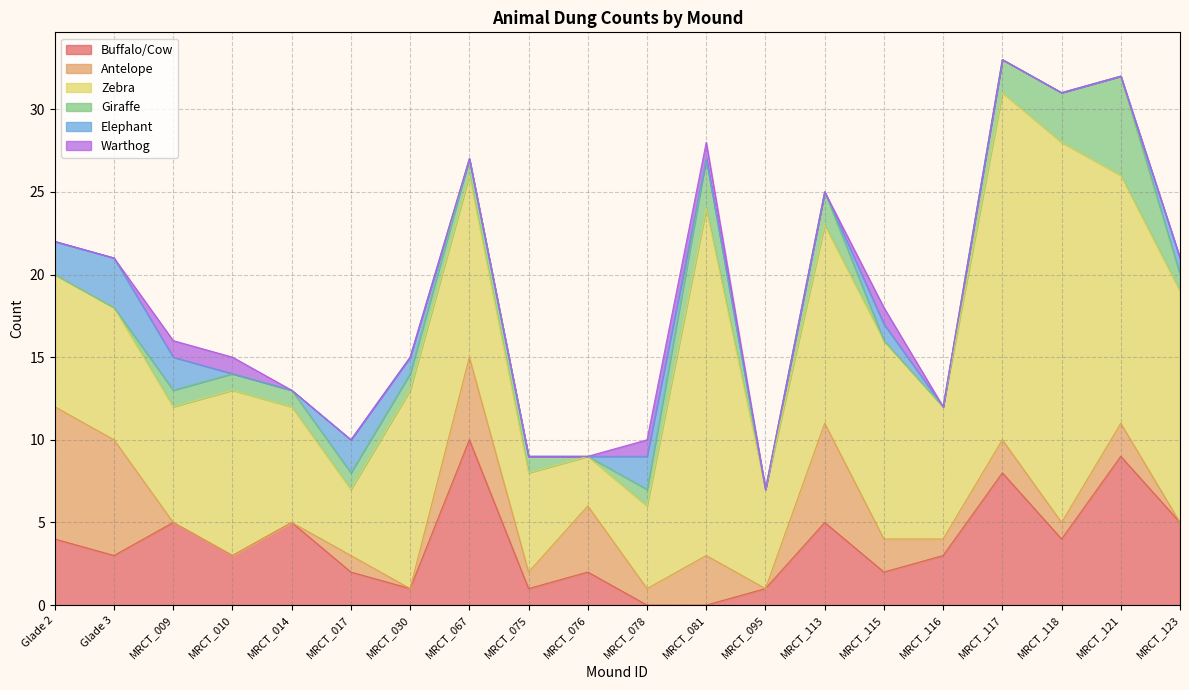

What is the difference between the Antelope values at MRCT_117 and MRCT_076?

2